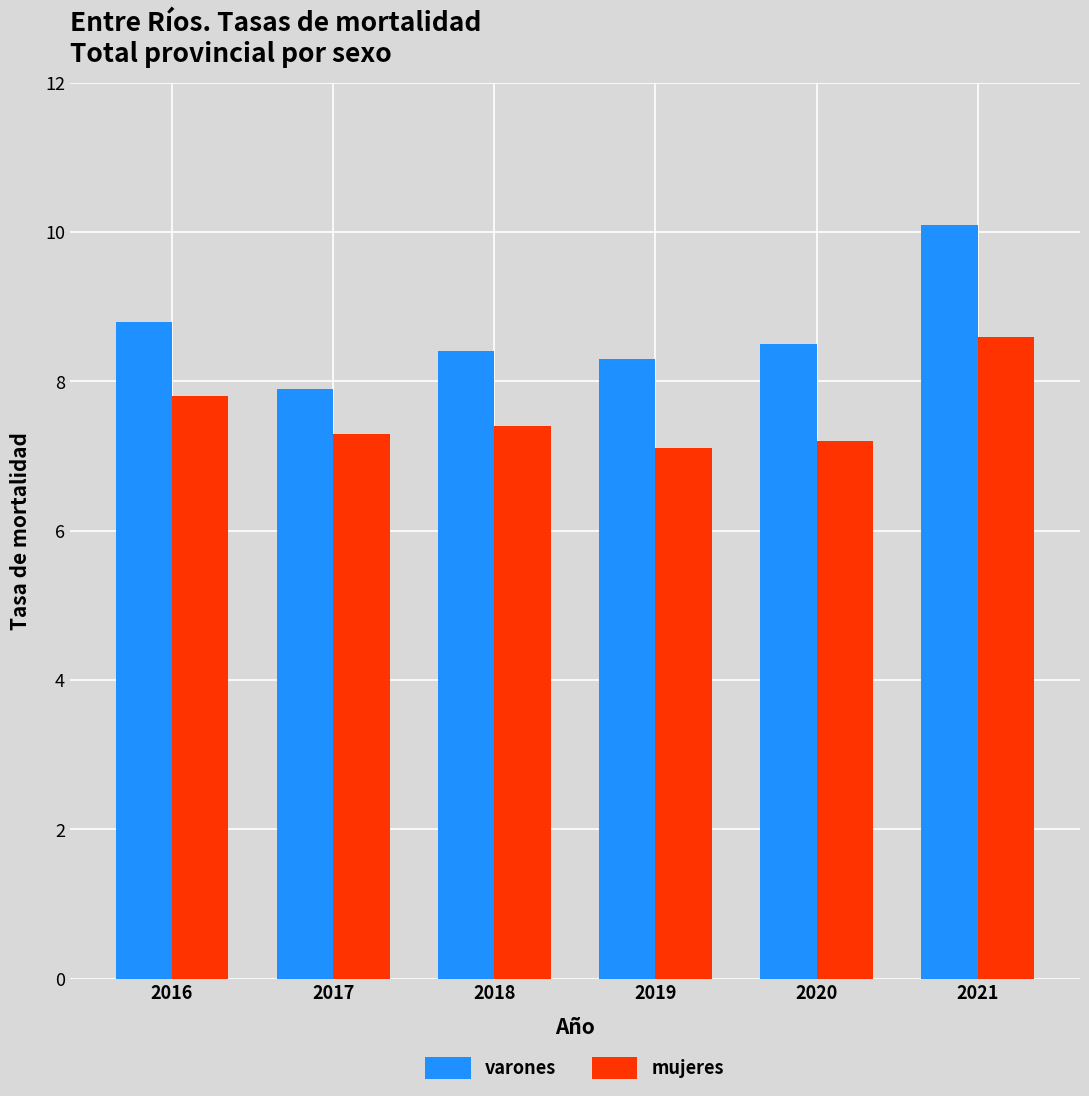

At how many categories does at least one series exceed 7?

6